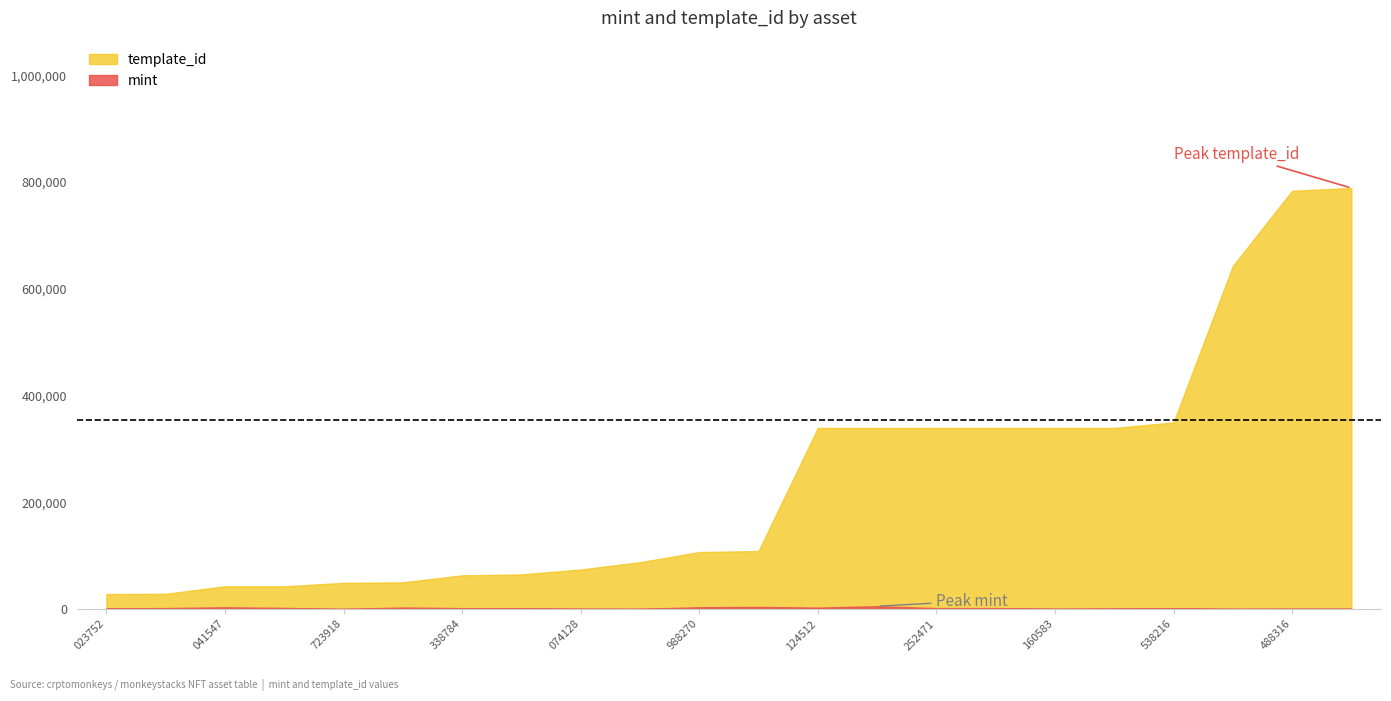

Rank the series by their maximum value, from lowest to highest.

mint, template_id